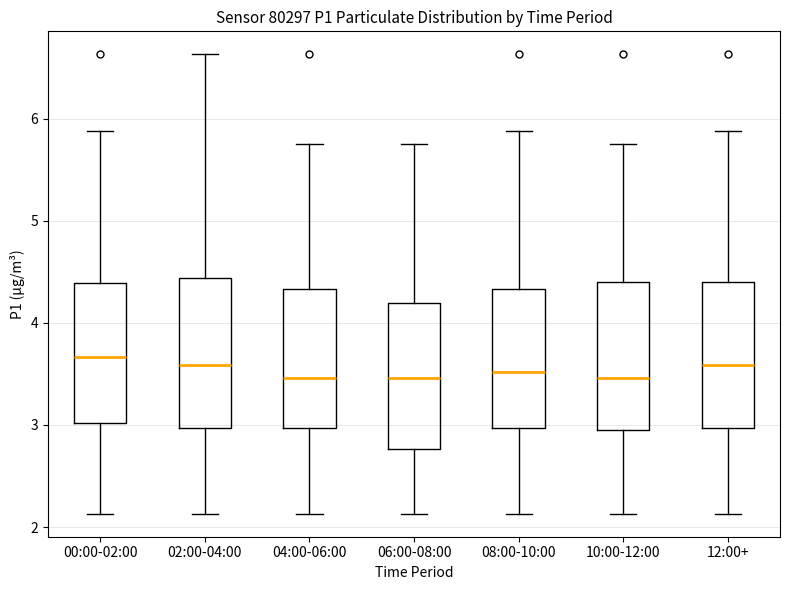

Reading left to right, read every box against the y-axis: the position of its median line, the range the box covers, and the ends of its whiskers. The values are not printed on the chart, so give them approximately, as read against the axis.

00:00-02:00: median 3.7, box 3.0 to 4.4, whiskers 2.1 to 5.9
02:00-04:00: median 3.6, box 3.0 to 4.4, whiskers 2.1 to 6.6
04:00-06:00: median 3.5, box 3.0 to 4.3, whiskers 2.1 to 5.8
06:00-08:00: median 3.5, box 2.8 to 4.2, whiskers 2.1 to 5.8
08:00-10:00: median 3.5, box 3.0 to 4.3, whiskers 2.1 to 5.9
10:00-12:00: median 3.5, box 3.0 to 4.4, whiskers 2.1 to 5.8
12:00+: median 3.6, box 3.0 to 4.4, whiskers 2.1 to 5.9